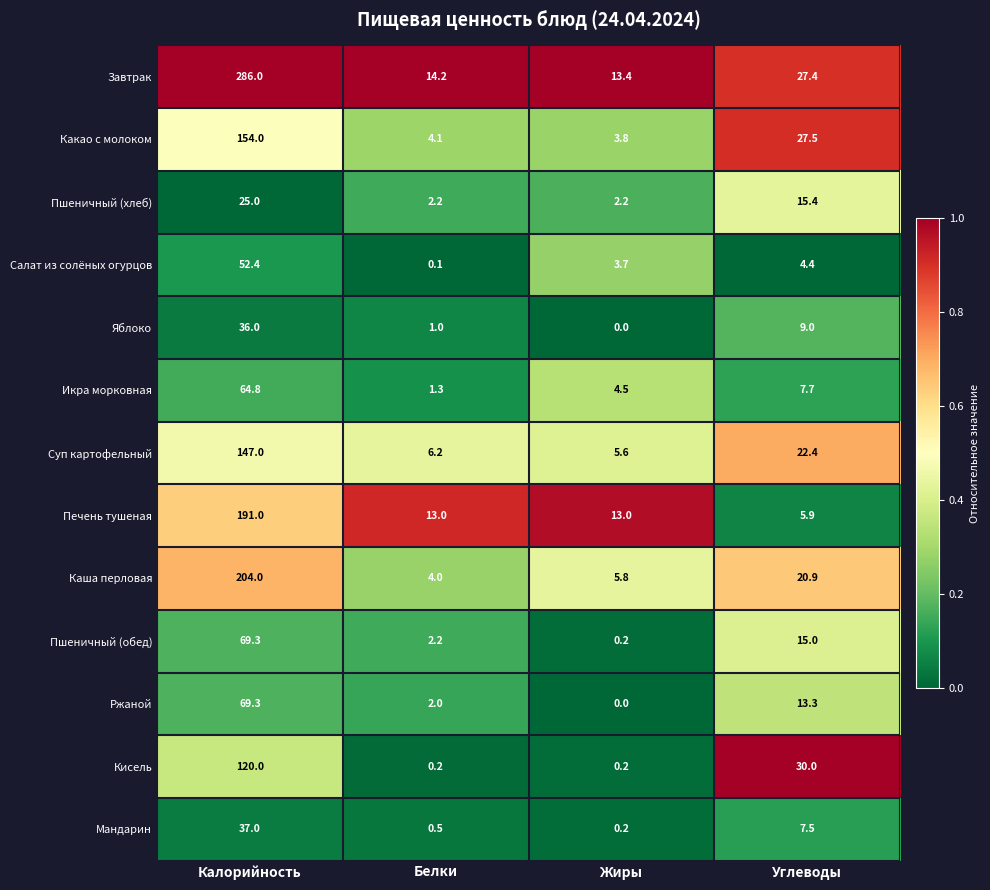

What value does the Салат из солёных огурцов series have at Углеводы?

4.4